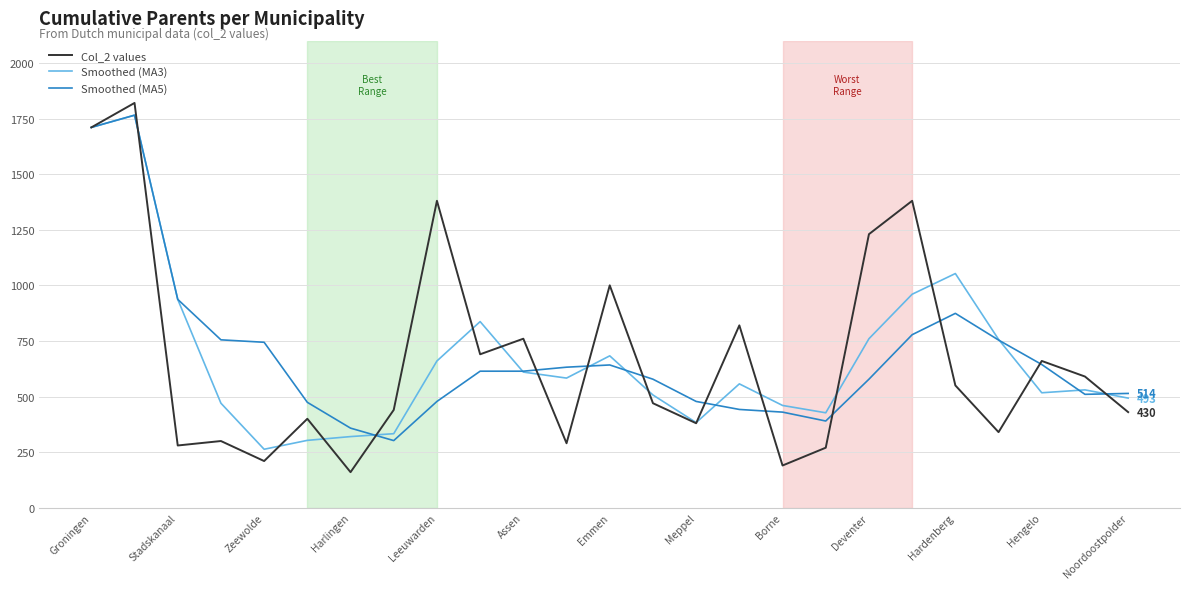

What is the minimum value for Col_2 values?

160